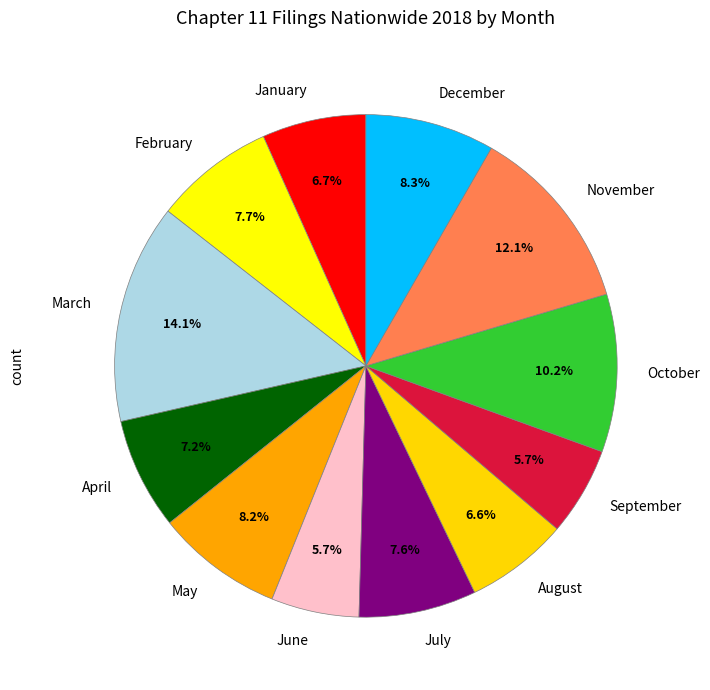

True or false: July accounts for 8% of the total.

True